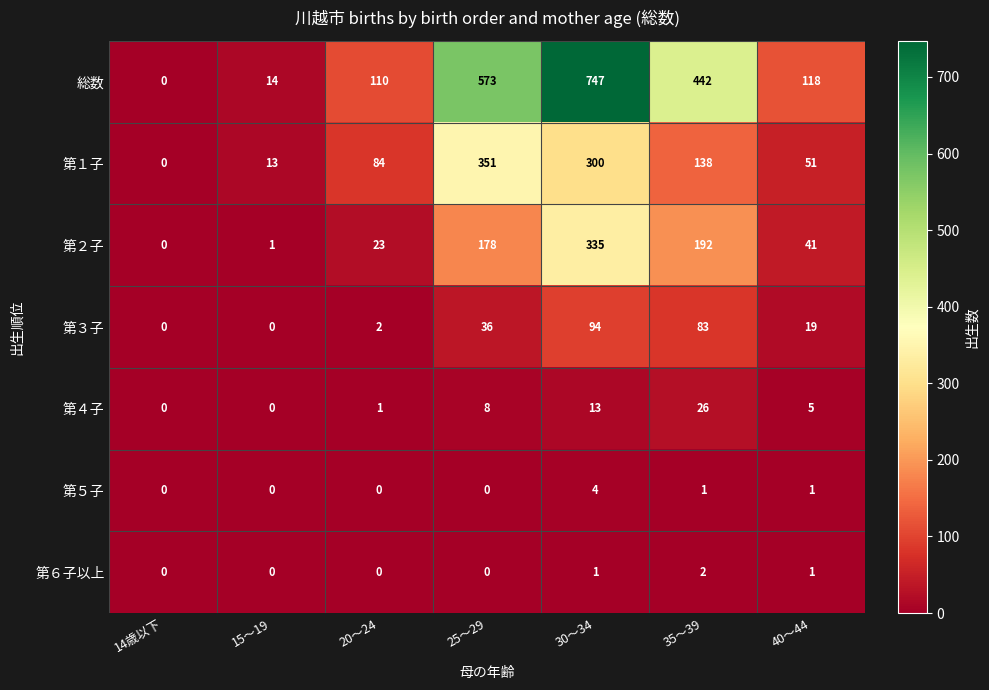

List the series in order of their peak value, highest first.

総数, 第１子, 第２子, 第３子, 第４子, 第５子, 第６子以上